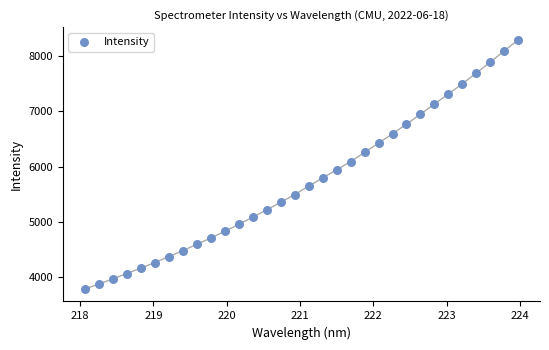

What is the range of X values (max minus min)?

5.9